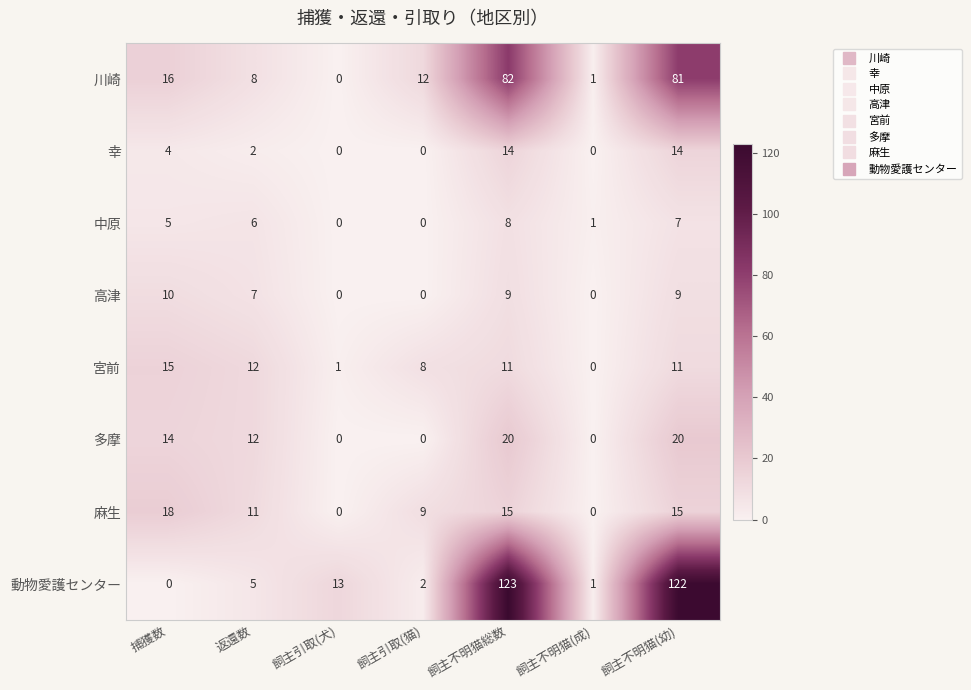

Which label corresponds to the largest value in the chart?

飼主不明猫総数